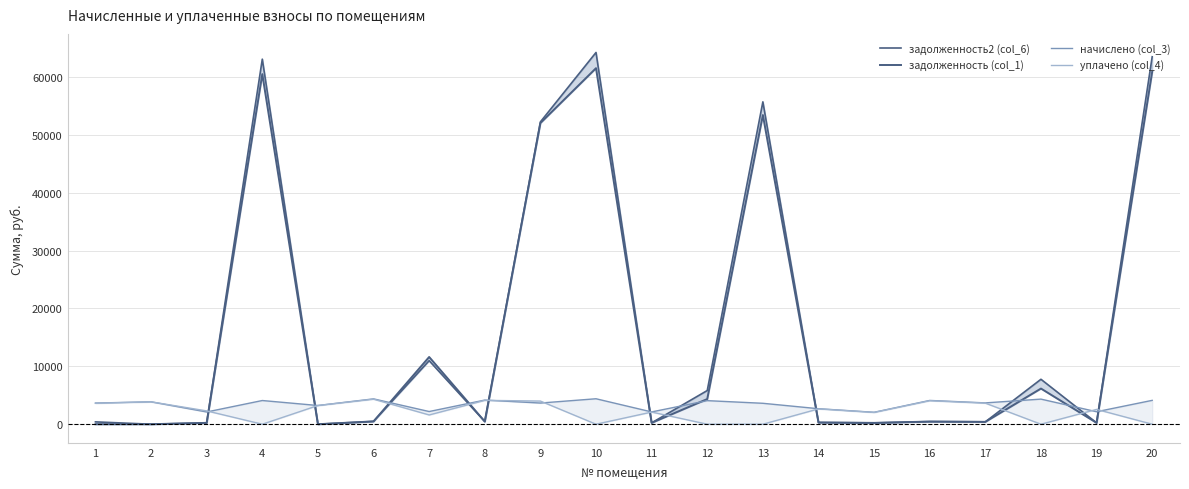

Where is the first local maximum for начислено (col_3)?

2